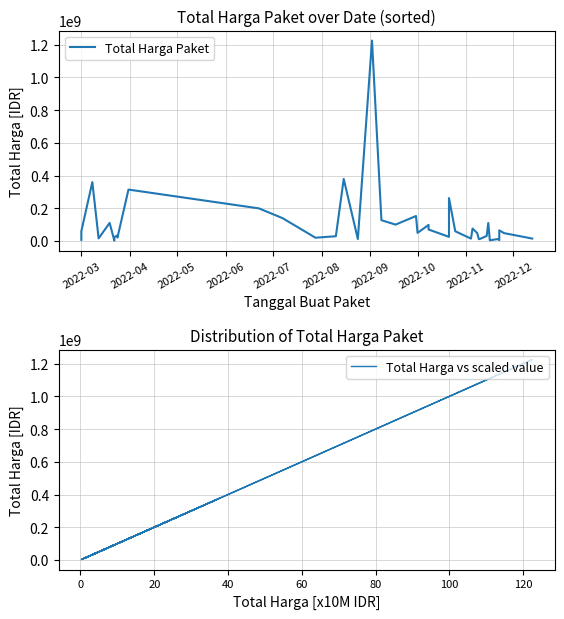

Reading left to right, what are all the values shown in this chart?

Total Harga Paket: 6936000	59935000	359500000	15787200	110389990	2395750	23680800	34132505	27720000	21231000	314121780	199200000	139800000	19950000	29000000	379075000	12000000	1224682000	127000000	100000000	152477000	49478000	98000000	70000000	25200000	262118150	59375000	14400000	75920000	48140000	11100000	13442000	30800000	110000000	3825000	11800000	5093000	65000000	48140000	14750000
Total Harga vs scaled value: 6936000	59935000	359500000	15787200	110389990	2395750	23680800	34132505	27720000	21231000	314121780	199200000	139800000	19950000	29000000	379075000	12000000	1224682000	127000000	100000000	152477000	49478000	98000000	70000000	25200000	262118150	59375000	14400000	75920000	48140000	11100000	13442000	30800000	110000000	3825000	11800000	5093000	65000000	48140000	14750000